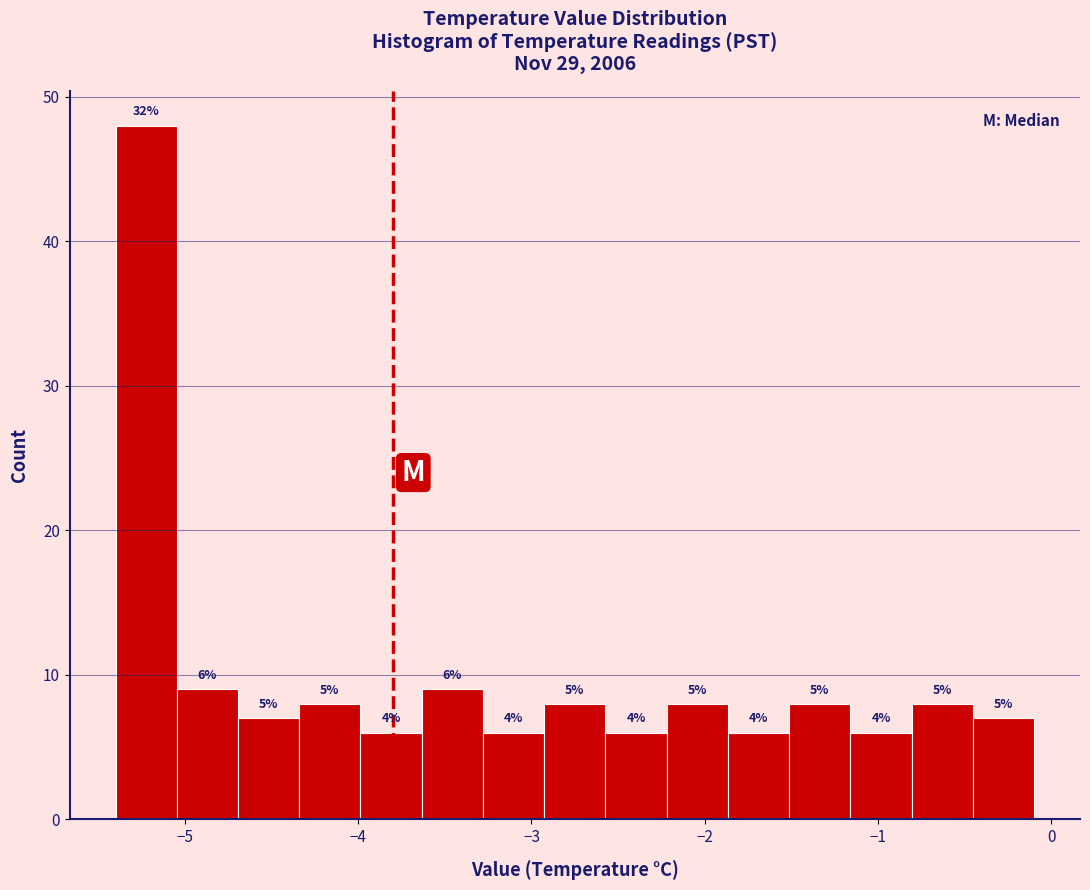

Around what value on the x-axis is the tallest bar? Give the approximate position of its centre, as read against the axis.

-5.2